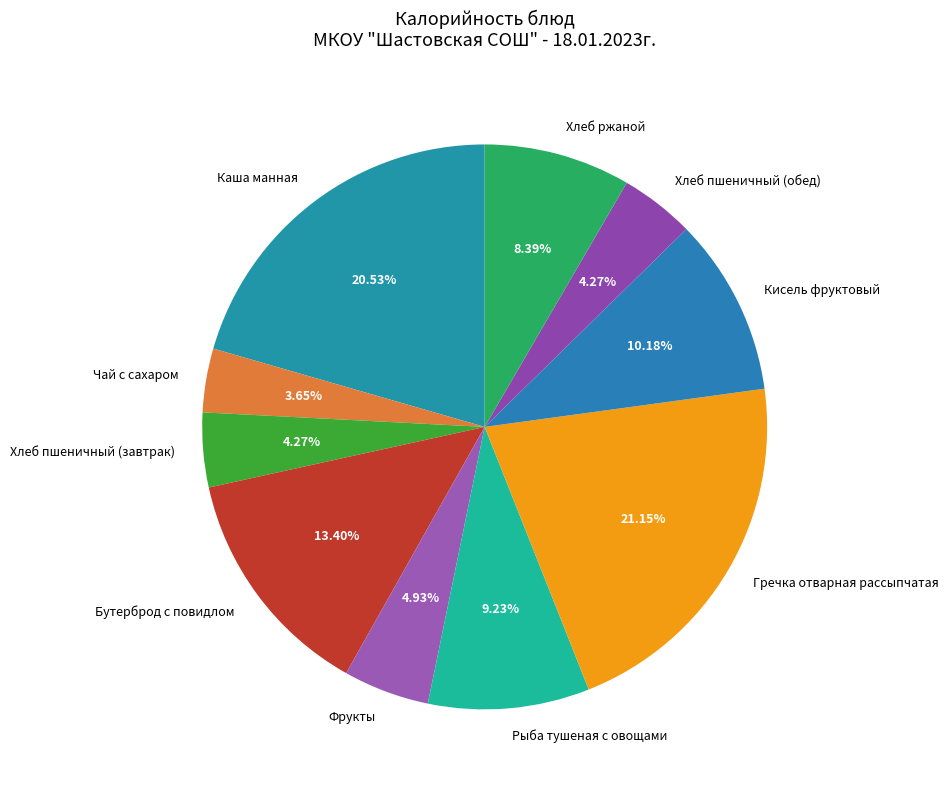

To the nearest percent, what is the difference between the Хлеб пшеничный (обед) and Гречка отварная рассыпчатая slice percentages?

17%